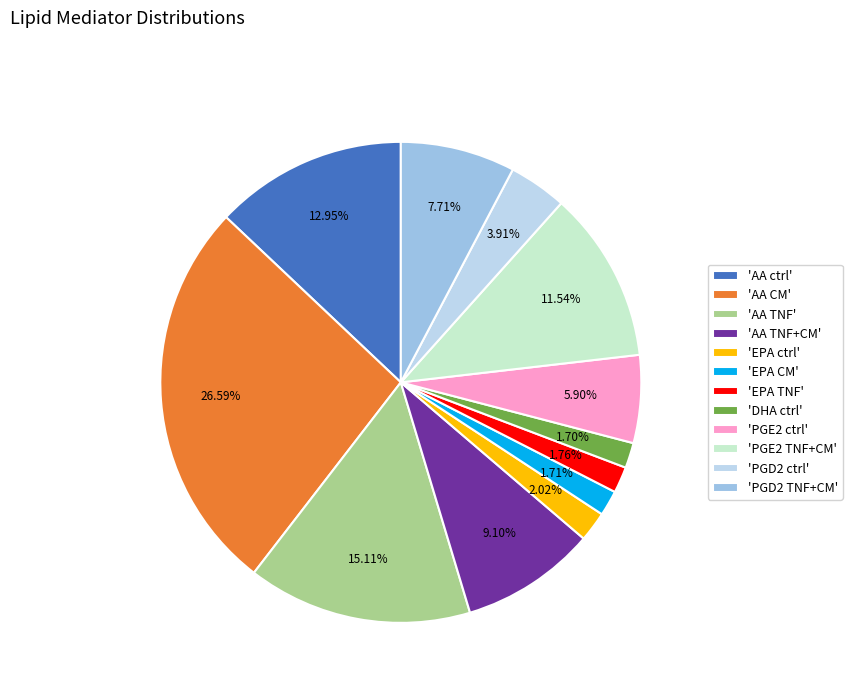

Combined, do 'PGD2 ctrl' and 'AA CM' account for over 50%?

No